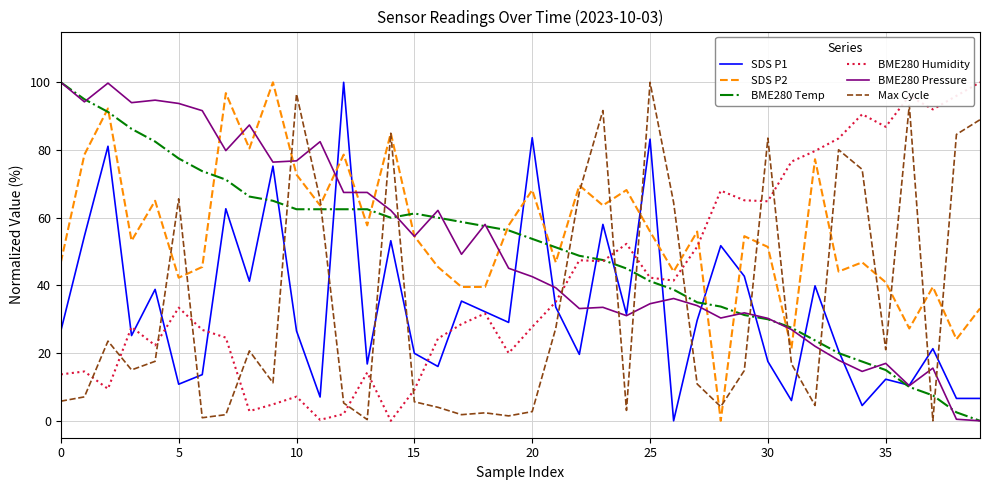

What is the maximum value for SDS P1?

100.0